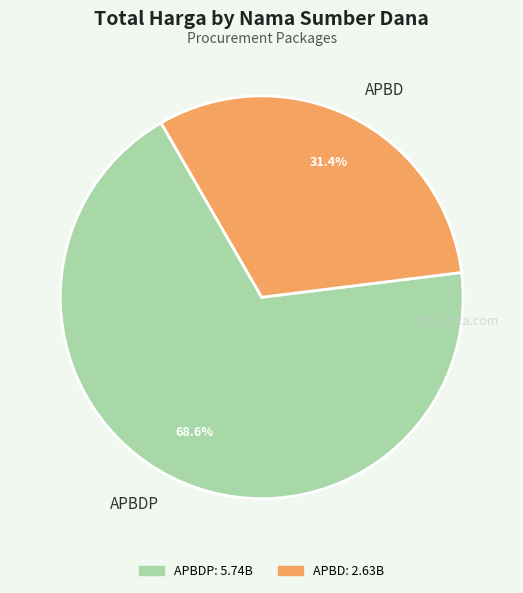

What is the ratio of the value at APBD to the value at APBDP?

0.5